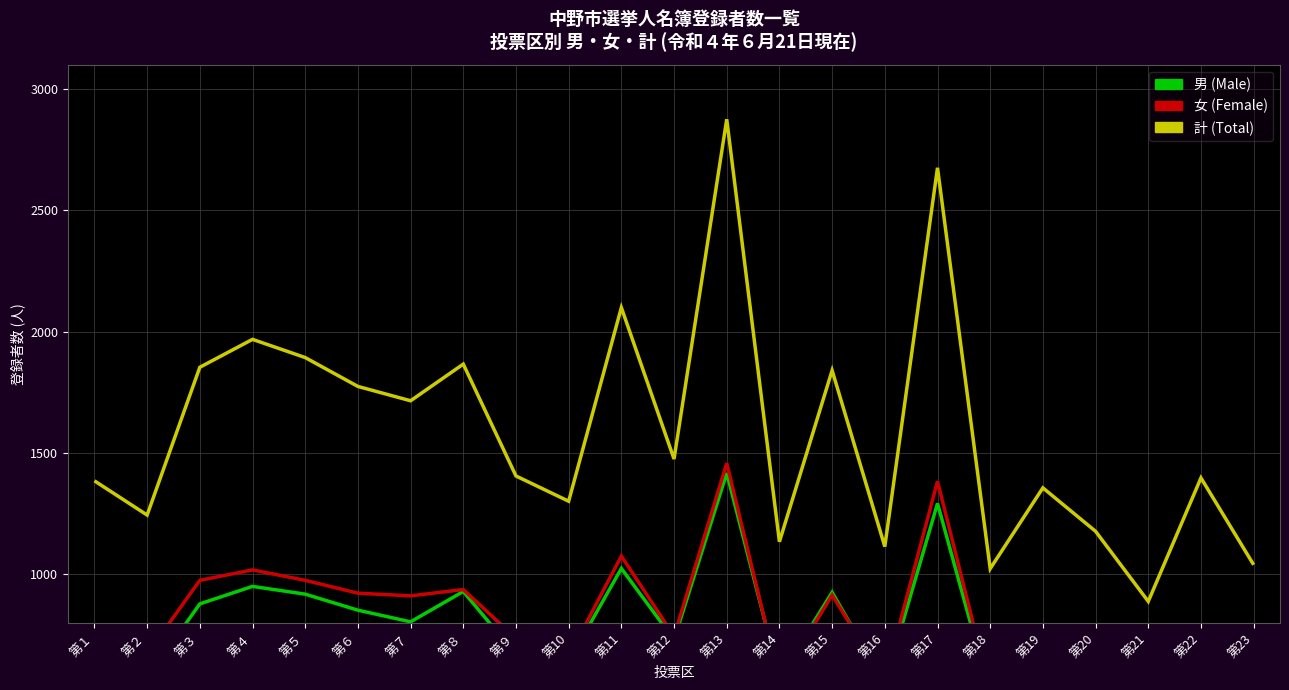

What is the maximum value for 計 (Total)?

2875